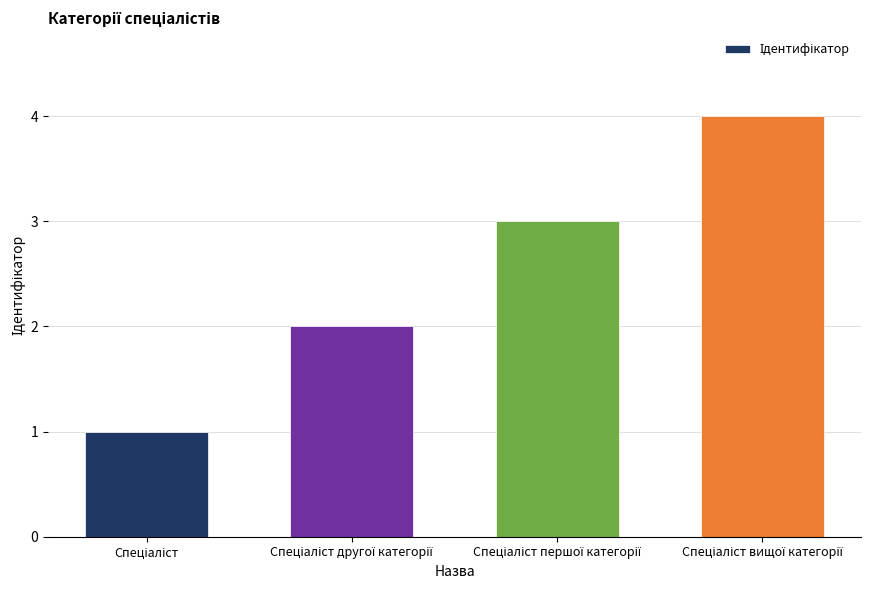

What is the difference between the maximum and minimum values?

3